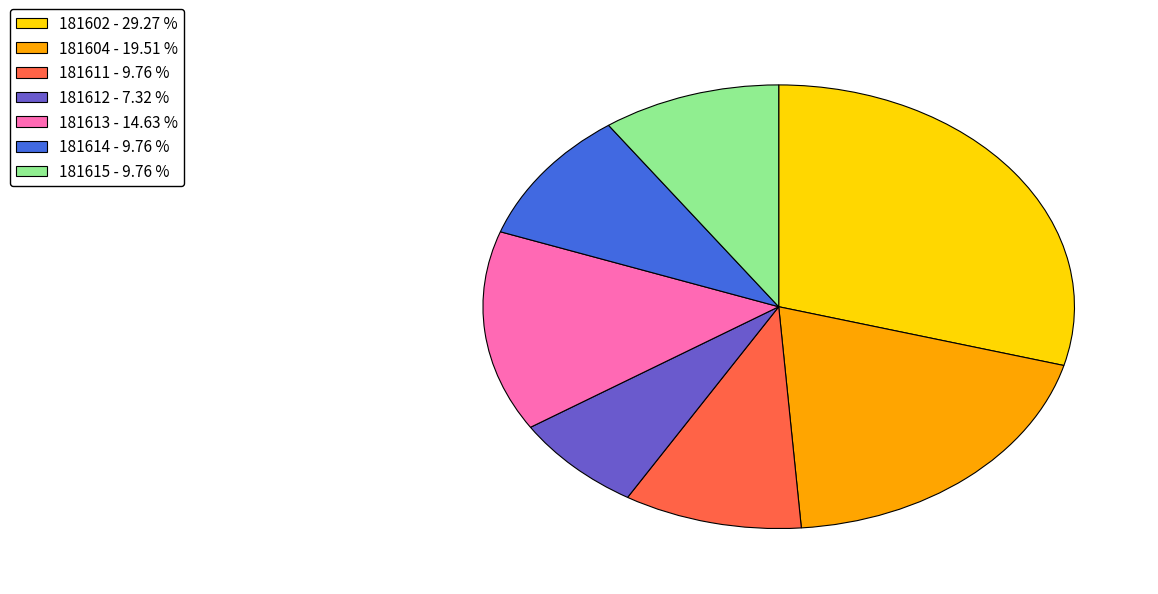

True or false: 181602 accounts for 39% of the total.

False